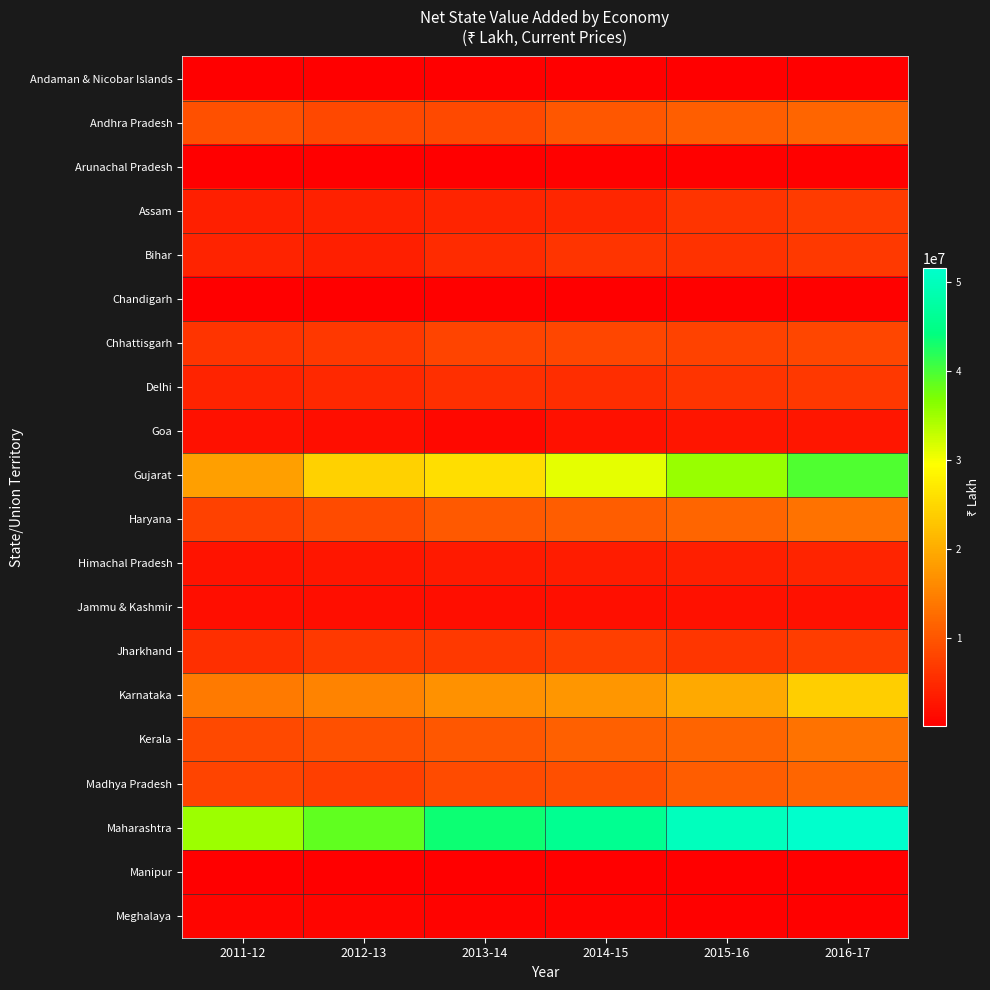

Between 2013-14 and 2012-13, which is larger?

2013-14